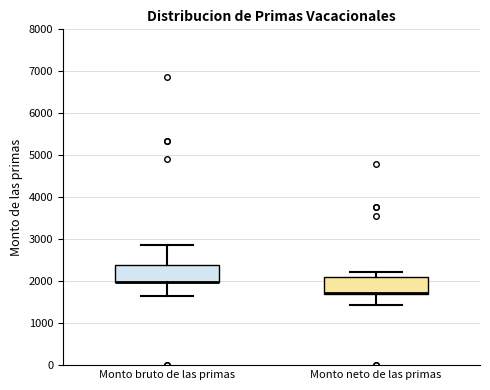

Where does the upper whisker of the box for Monto bruto de las primas end on the y-axis? The values are not printed on the chart, so give them approximately, as read against the axis.

2900